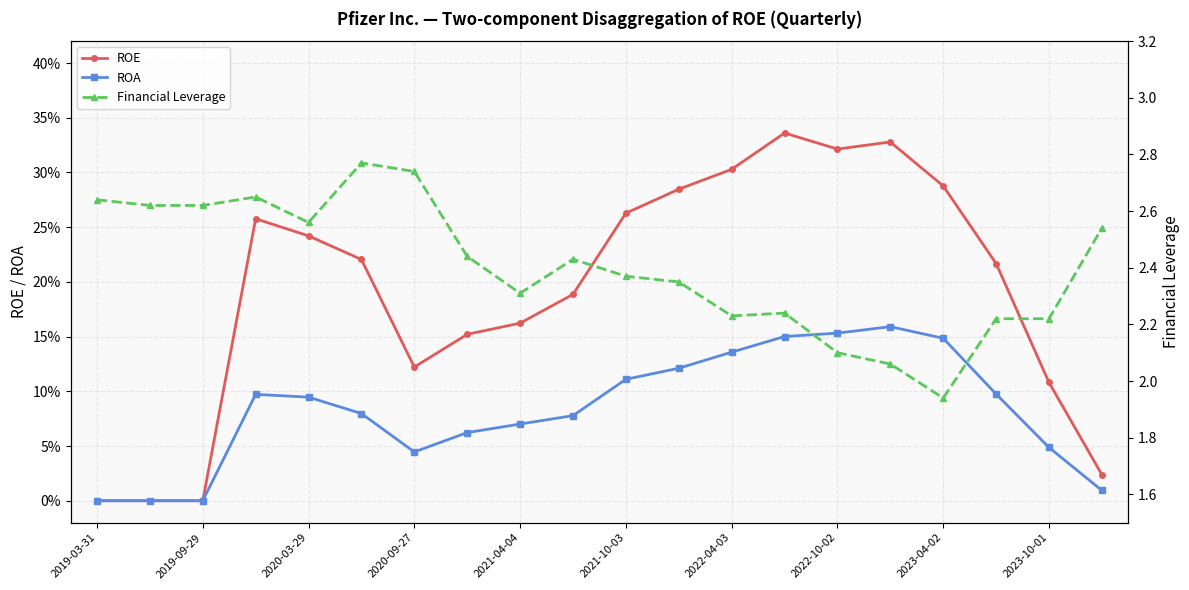

Rank the series by their maximum value, from highest to lowest.

Financial Leverage, ROE, ROA